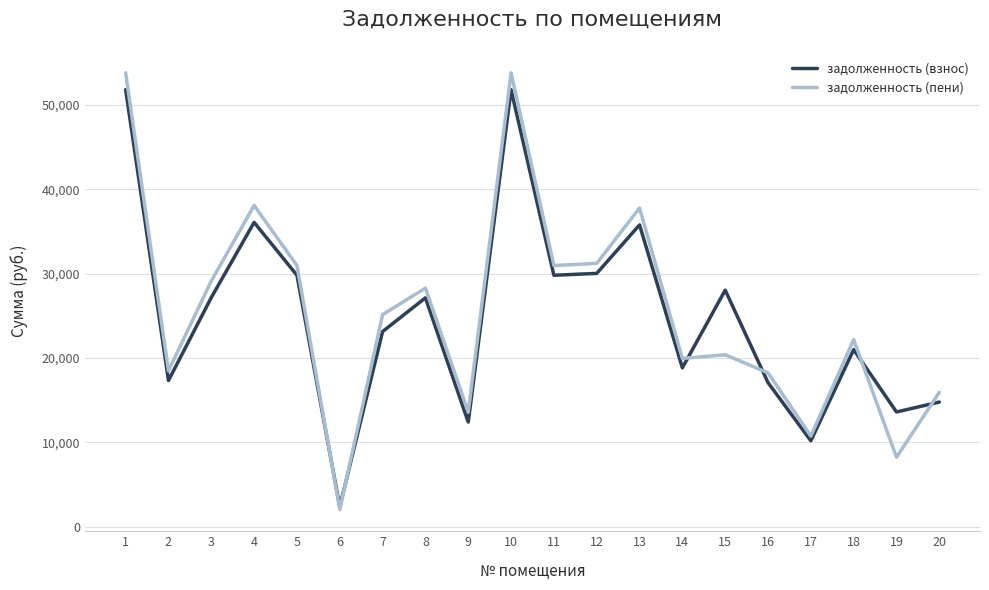

True or false: задолженность (пени) and задолженность (взнос) cross at least once.

True